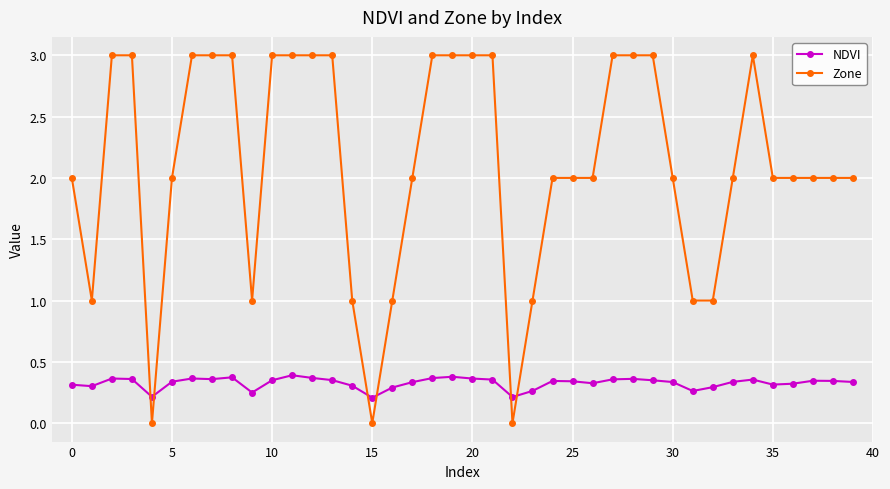

What is the highest value of the Zone series?

3.0